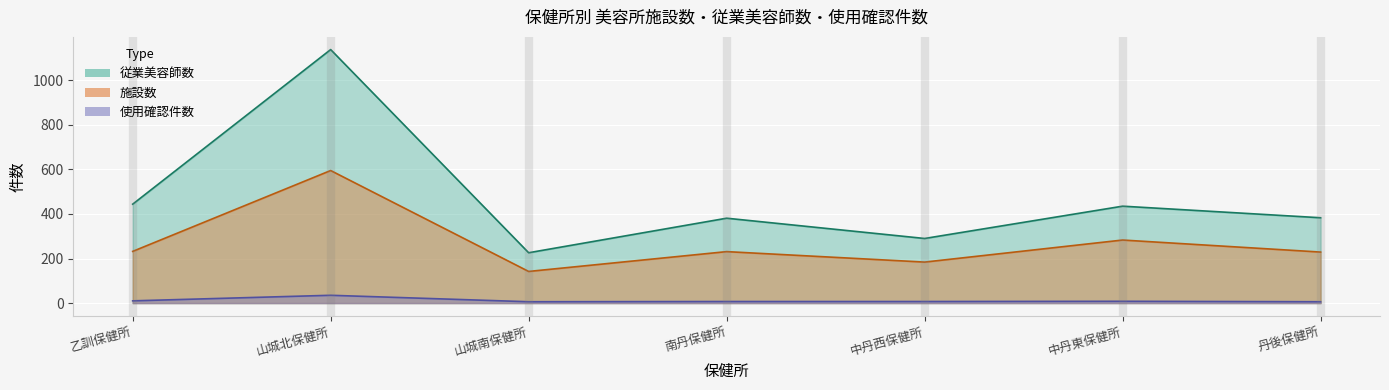

Does the chart display data point markers on the line(s)?

No